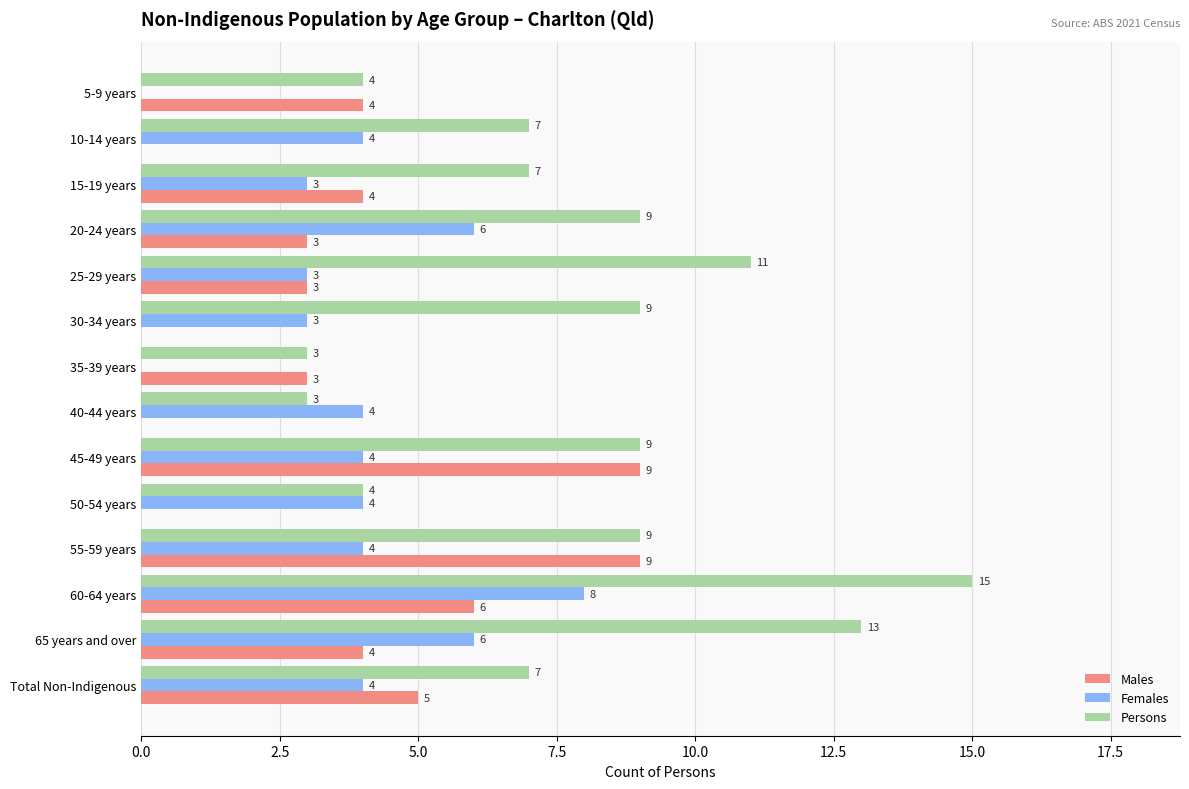

What is the sum of the Females values at 55-59 years and 60-64 years?

12